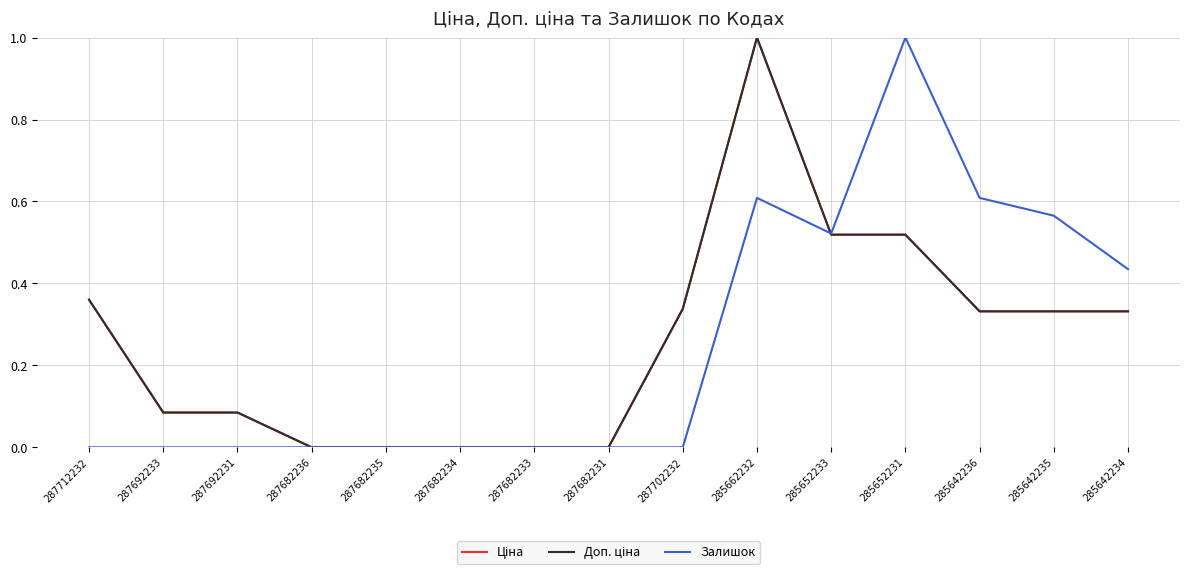

What position from the right is 287692233?

14